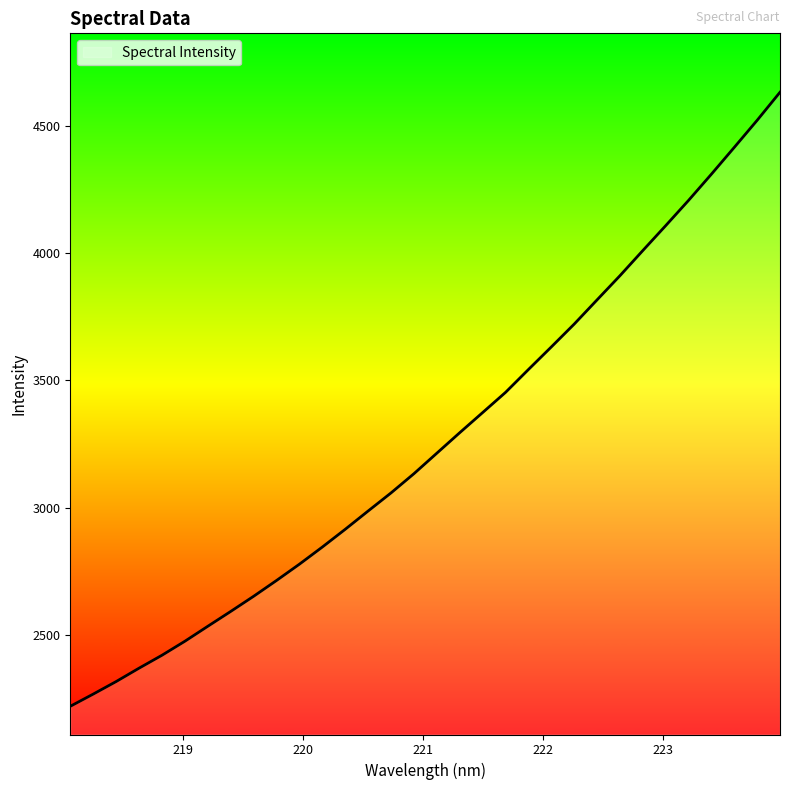

What is the average value?

3263.6